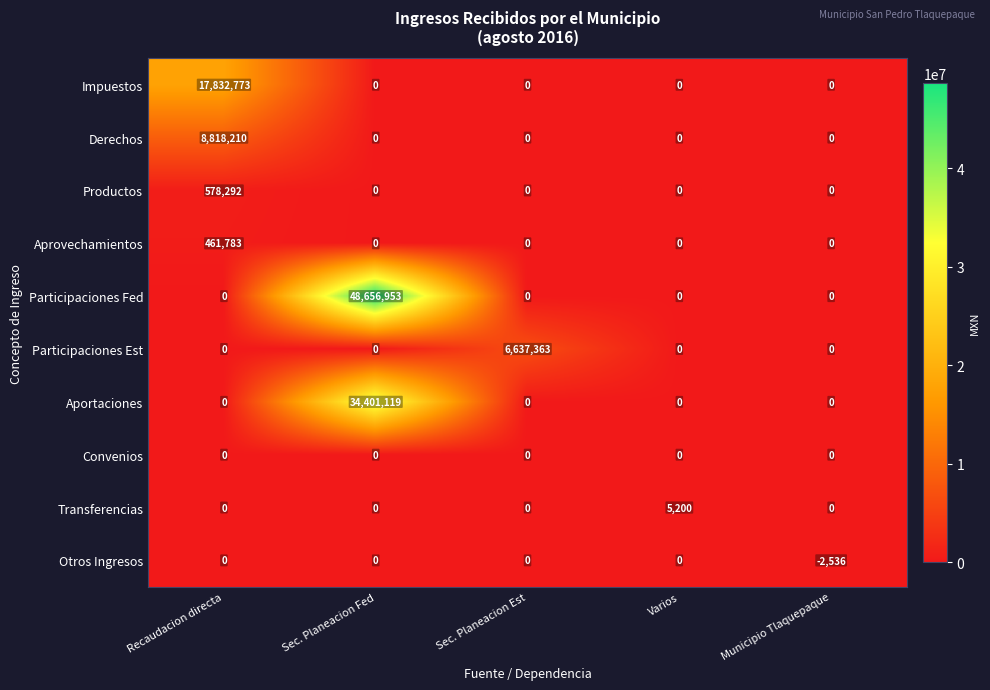

What is the smallest value displayed?

-2536